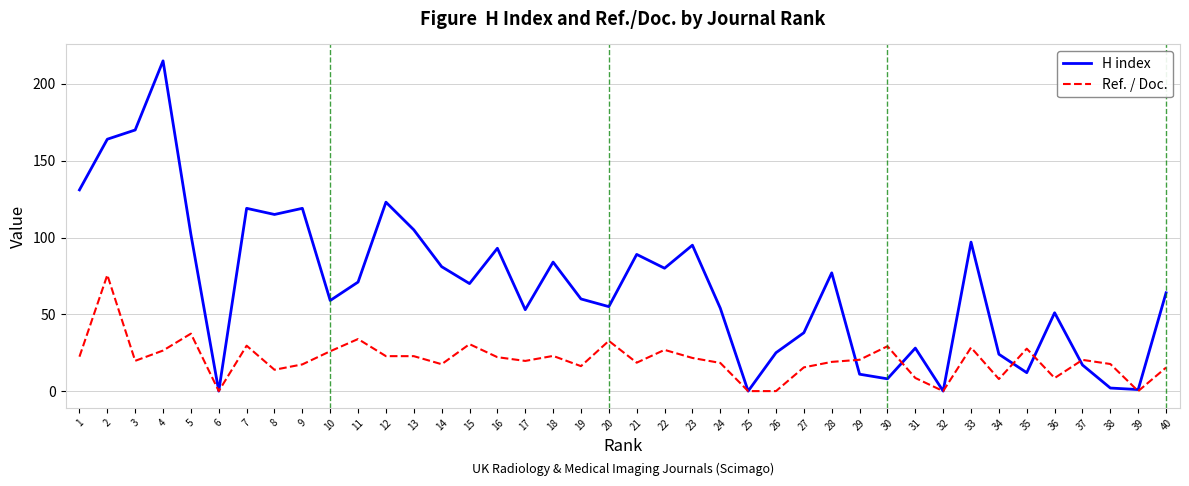

What is the difference between the maximum and second lowest values in the H index series?

215.0